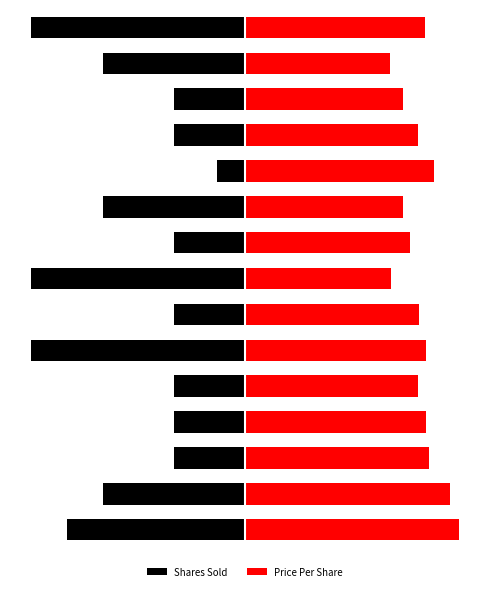

What is the value of the Price Per Share bar at the 15th from the left?

0.8